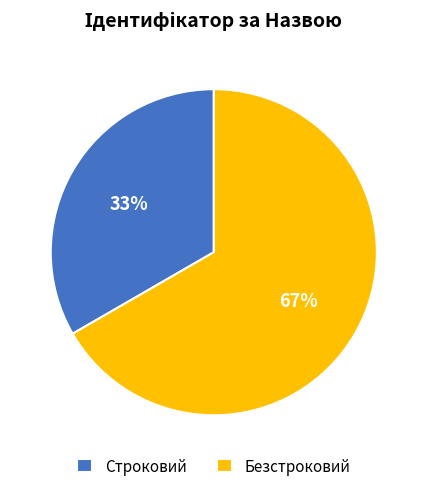

Which has a higher value, Строковий or Безстроковий?

Безстроковий